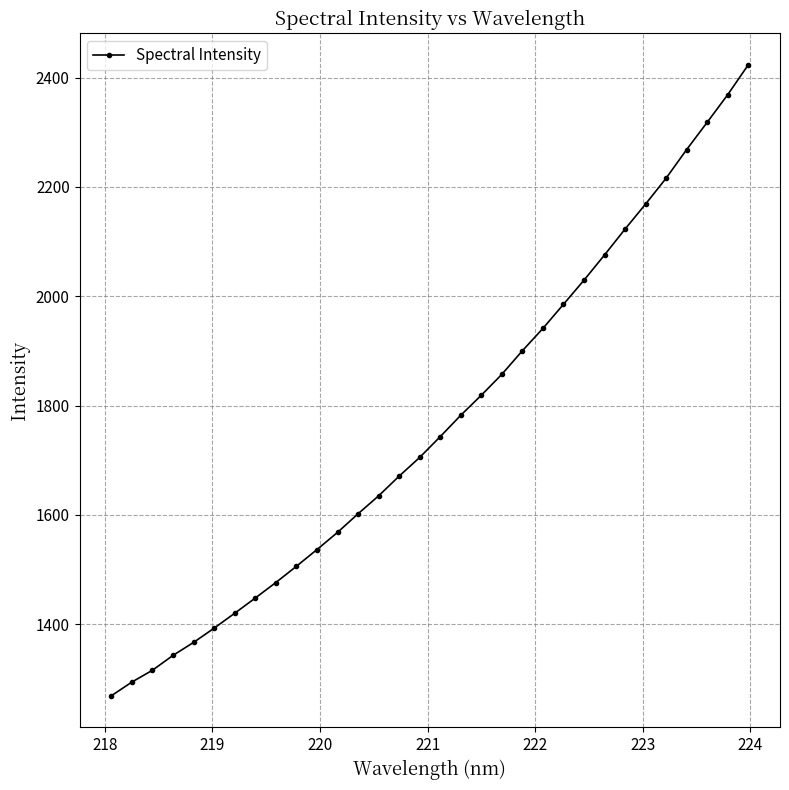

What is the maximum value shown in the chart?

2423.2